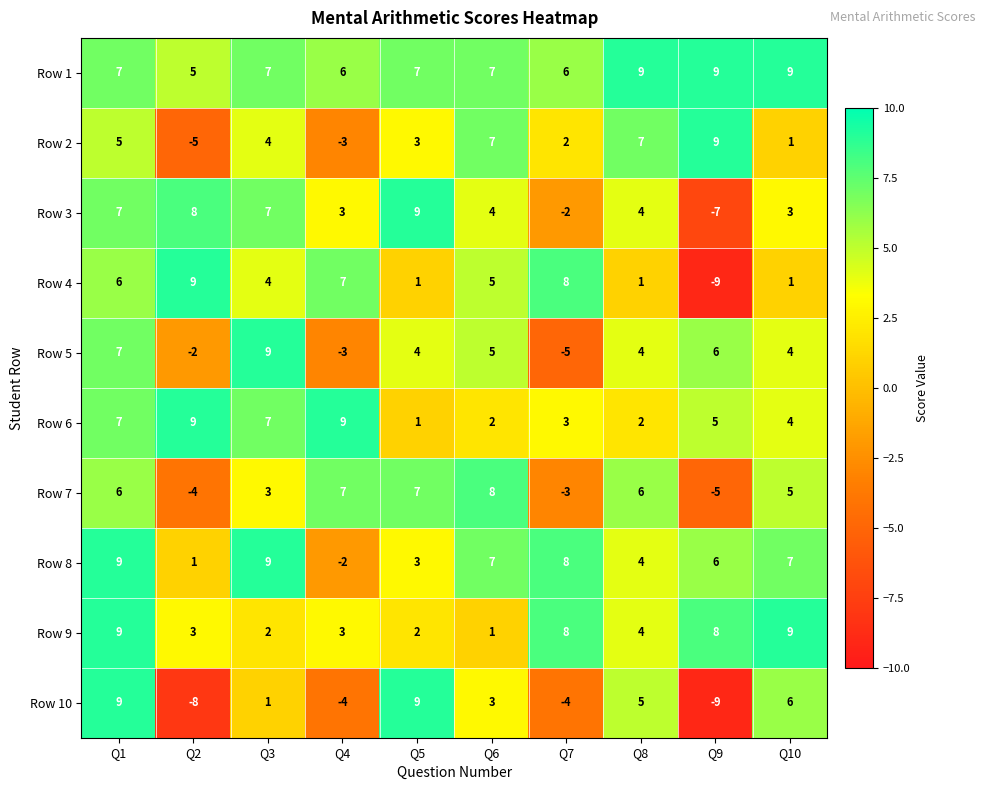

The Row 9 series shows 5 at Q4. True or false?

False